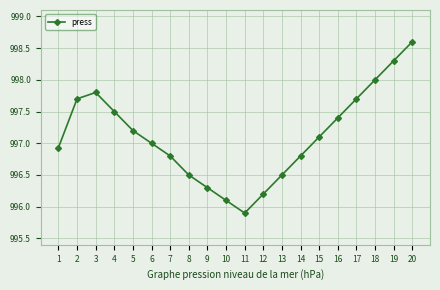

Reading left to right, list all the values displayed in this chart.

1=996.9	2=997.7	3=997.8	4=997.5	5=997.2	6=997.0	7=996.8	8=996.5	9=996.3	10=996.1	11=995.9	12=996.2	13=996.5	14=996.8	15=997.1	16=997.4	17=997.7	18=998.0	19=998.3	20=998.6